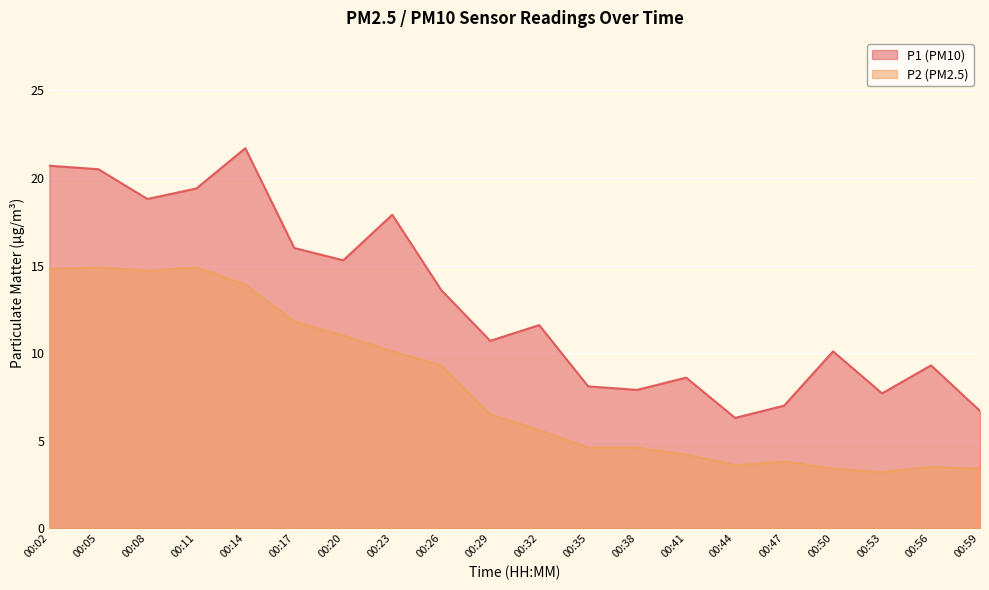

Is it true that P1 equals 14.1 at 00:56?

False